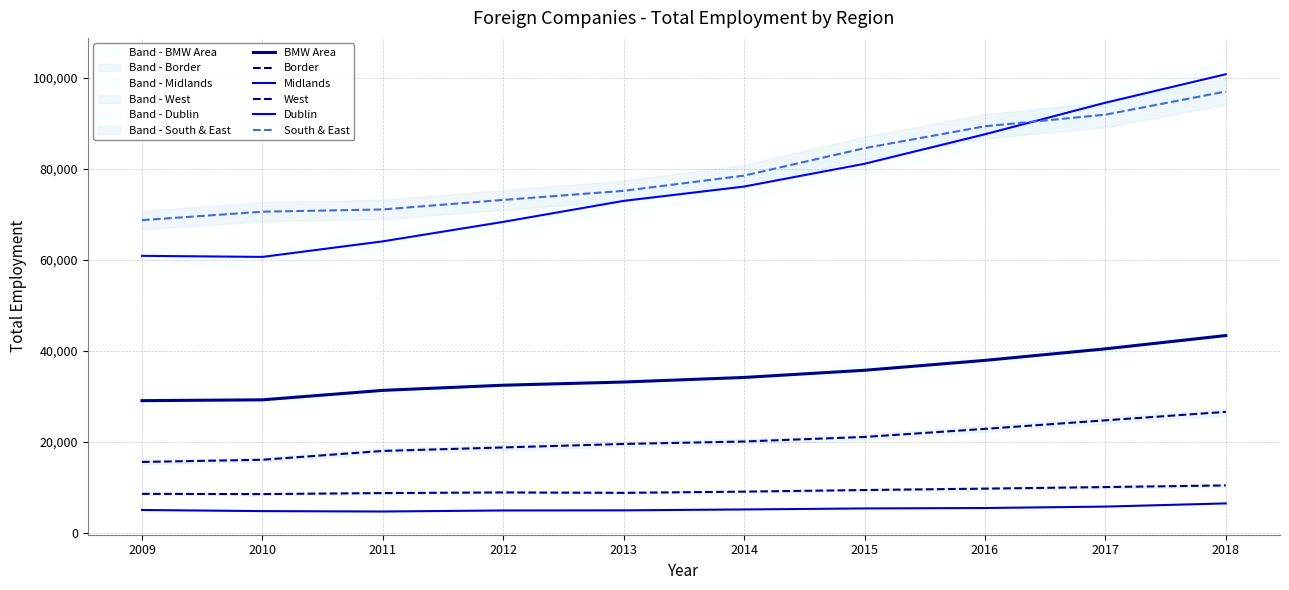

What is the average value of the Midlands series?

5198